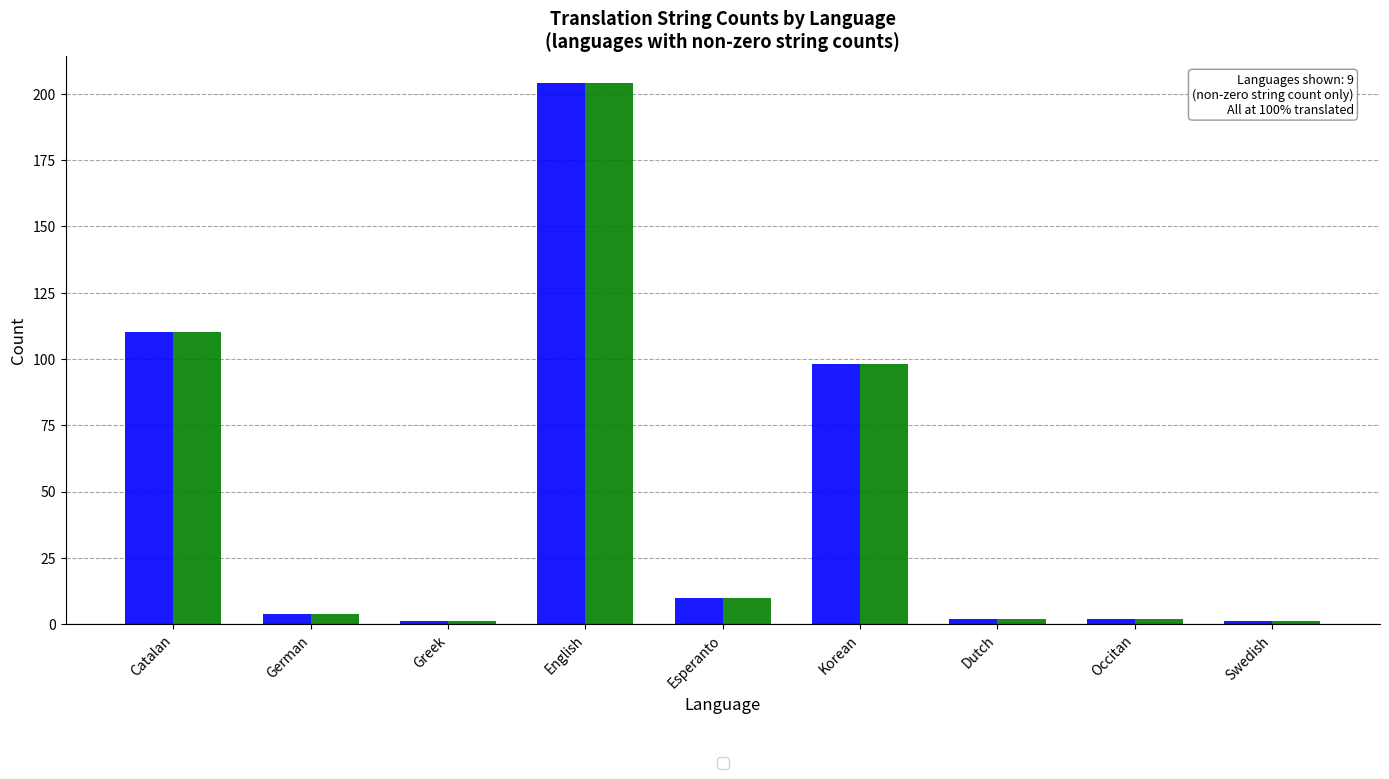

What is the greatest value displayed?

204